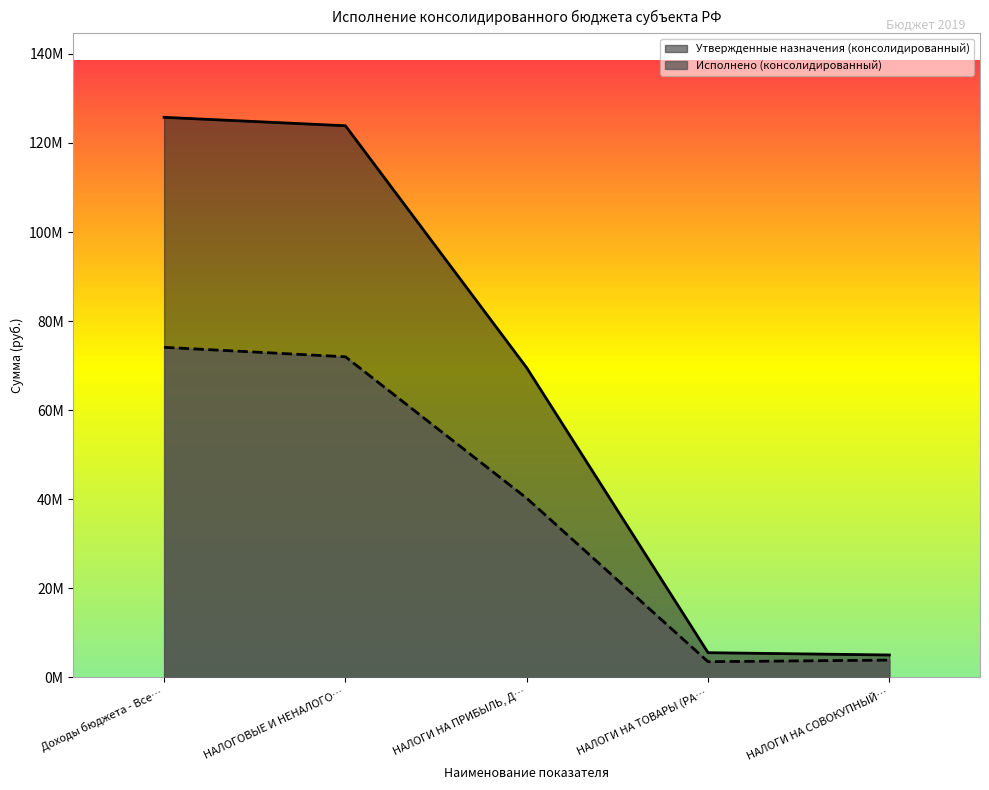

At which label does Утвержденные назначения (консолидированный) first exceed 69519900?

Доходы бюджета - Все…